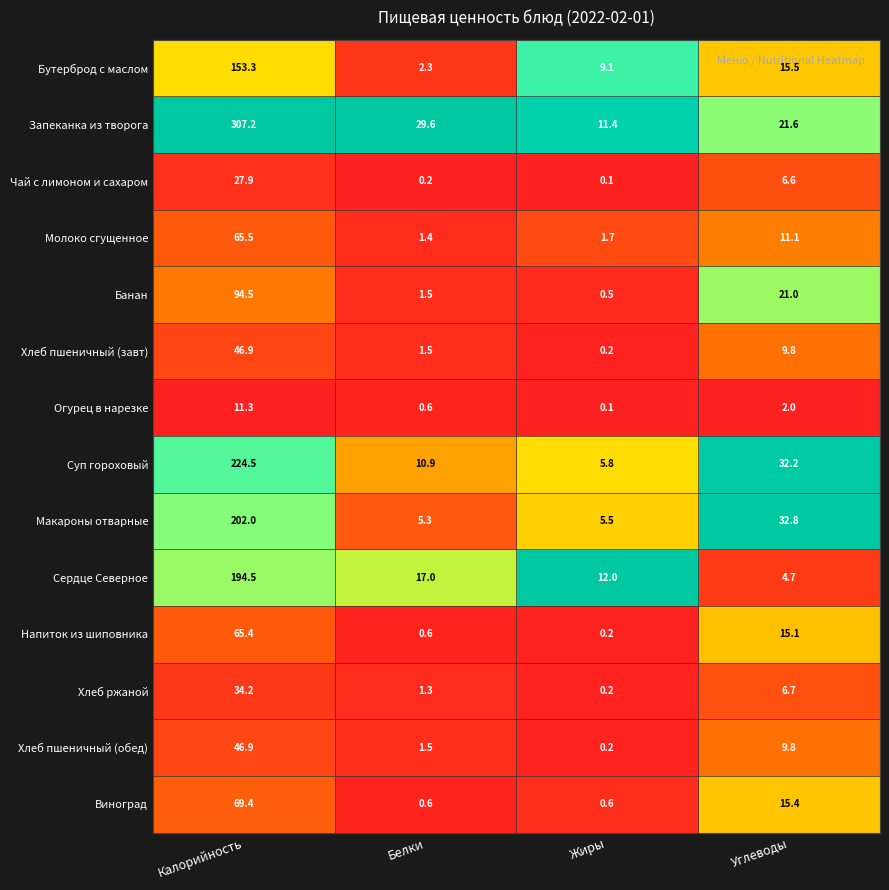

At which category does the chart reach its minimum across all series?

Жиры